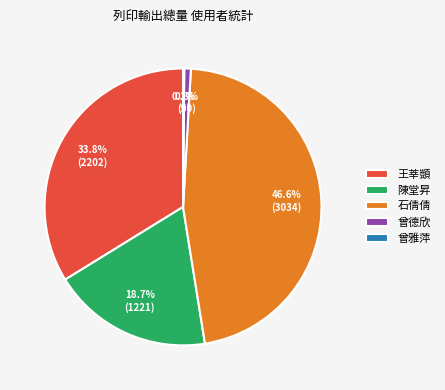

Is it true that 石倩倩 is 56% of the pie?

False